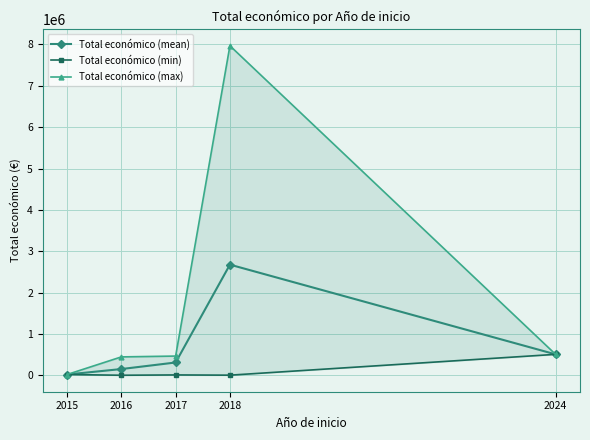

Reading left to right, extract all data points from this chart.

Total económico (mean): 19975.0	152028.3	310559.3	2676170.6	507255.0
Total económico (min): 19950.0	2200.0	10000.0	4200.0	507255.0
Total económico (max): 20000.0	445905.0	465965.0	7967413.0	507255.0